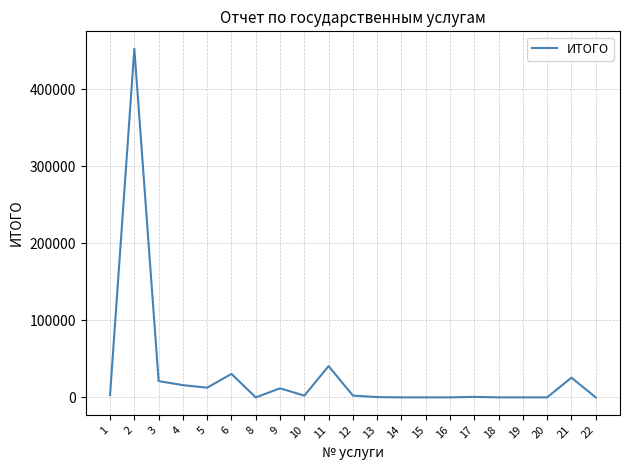

Where does the data first go above 2257?

1